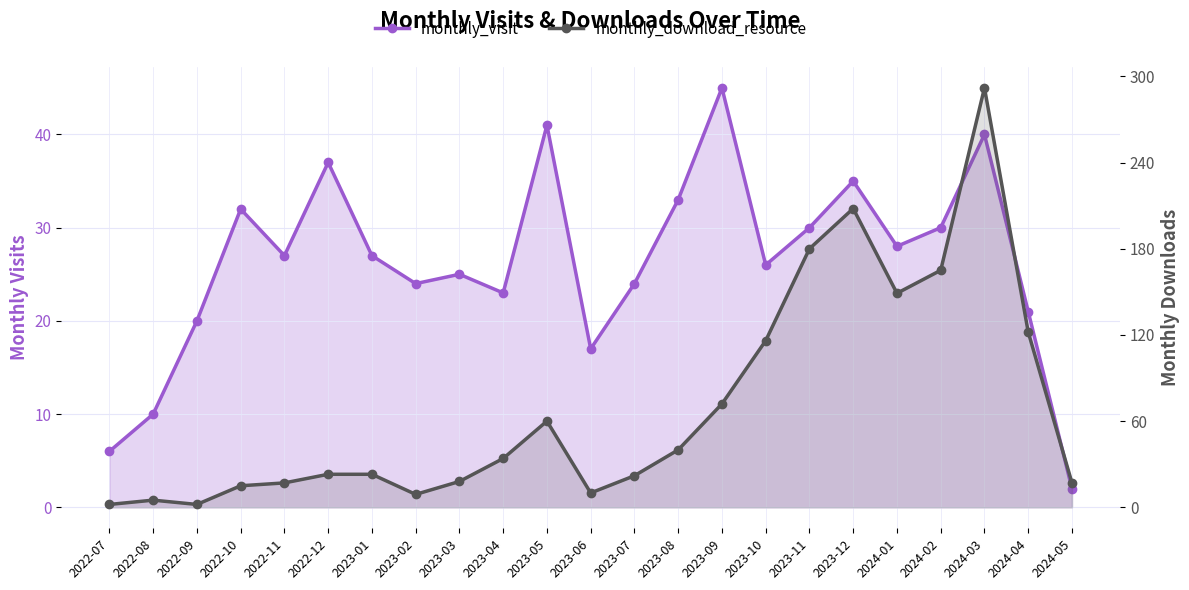

At which category does monthly_visit reach its first local valley?

2022-11